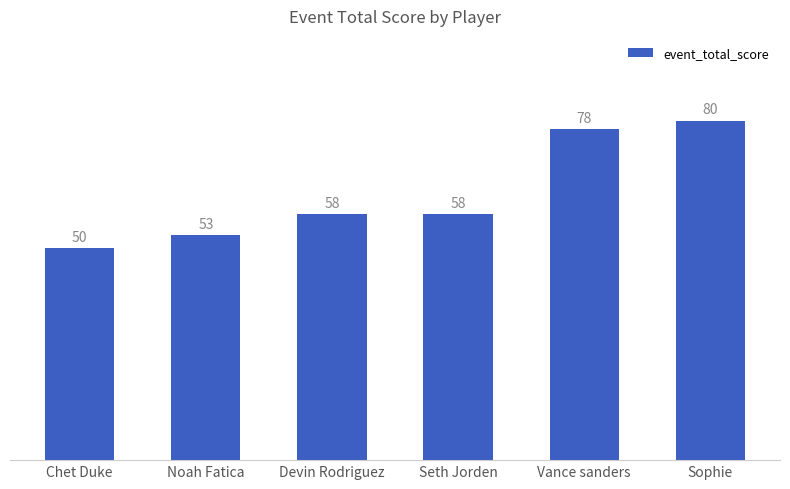

What is the minimum value shown in the chart?

50